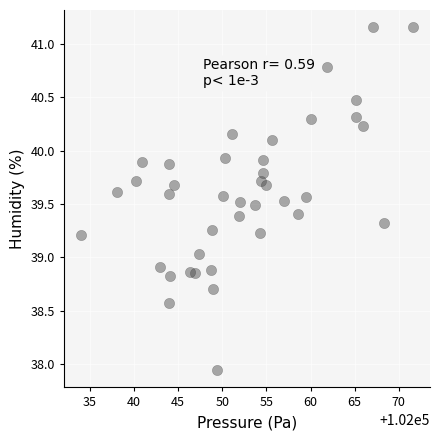

What is the range of Y values (max minus min)?

3.2